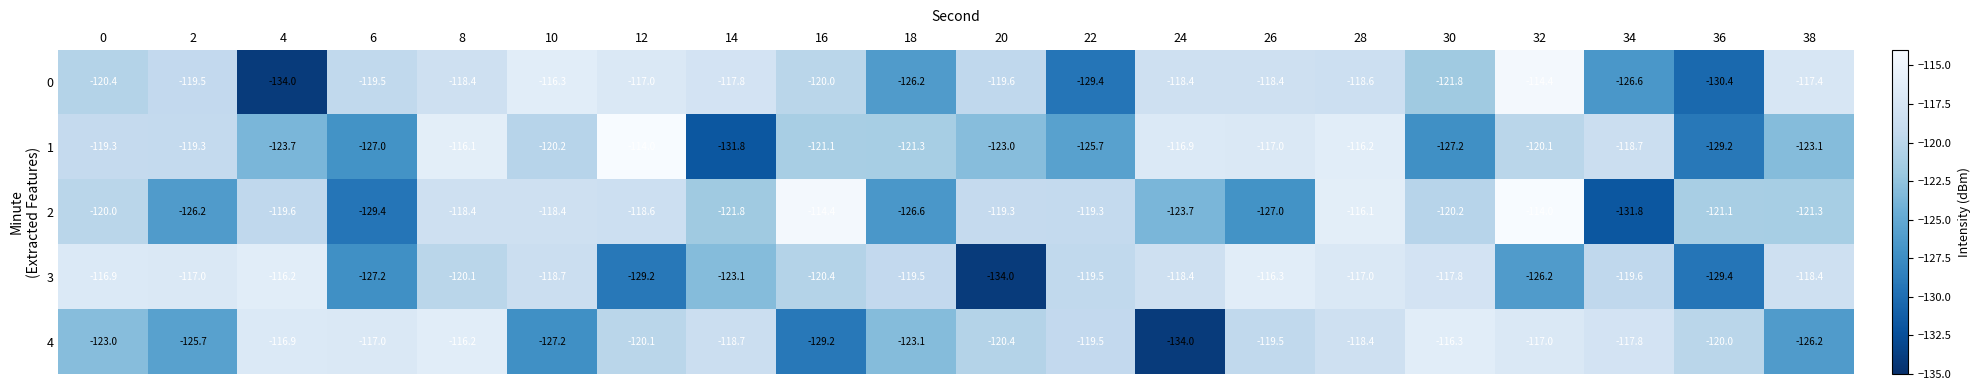

What is the difference between the second highest and second lowest values in the 4 series?

12.9